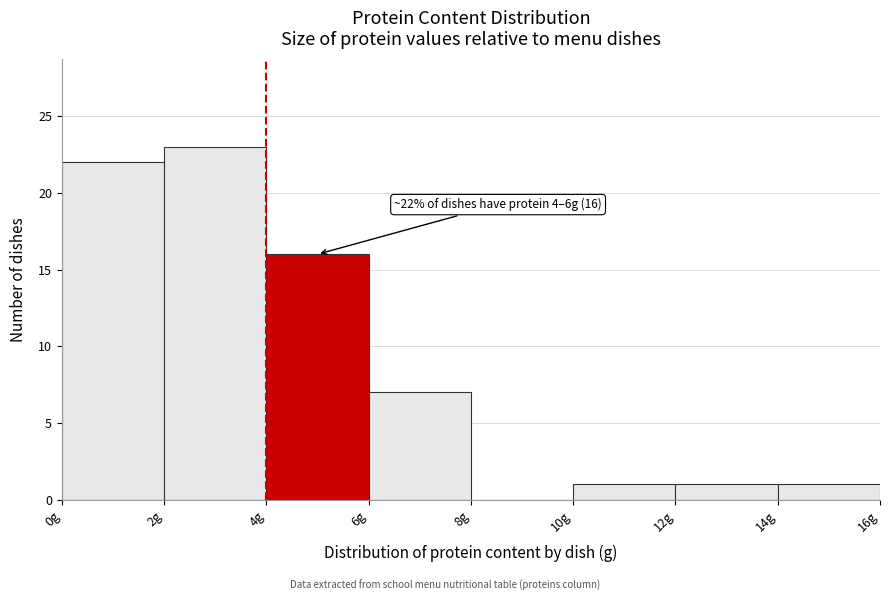

Over which range of the x-axis is the bar tallest?

2 to 4